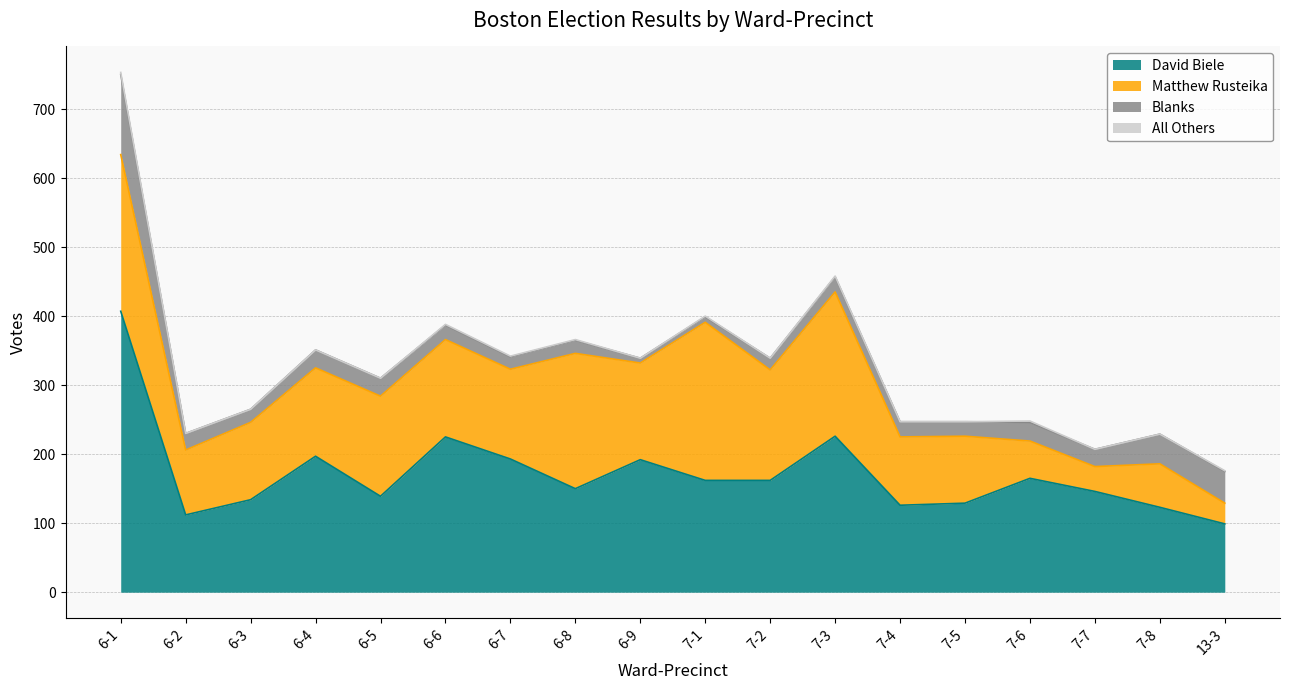

What is the difference between the Blanks values at 7-8 and 7-5?

22